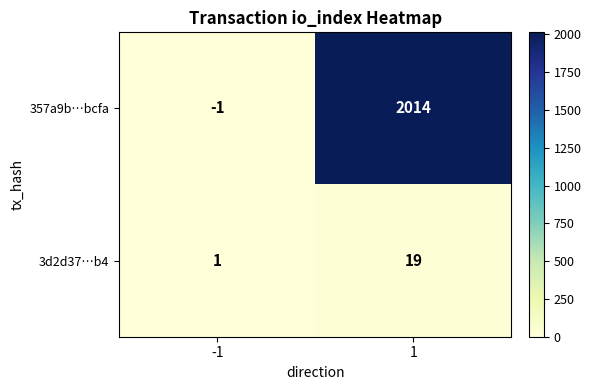

The 3d2d37…b4 series shows 1 at -1. True or false?

True